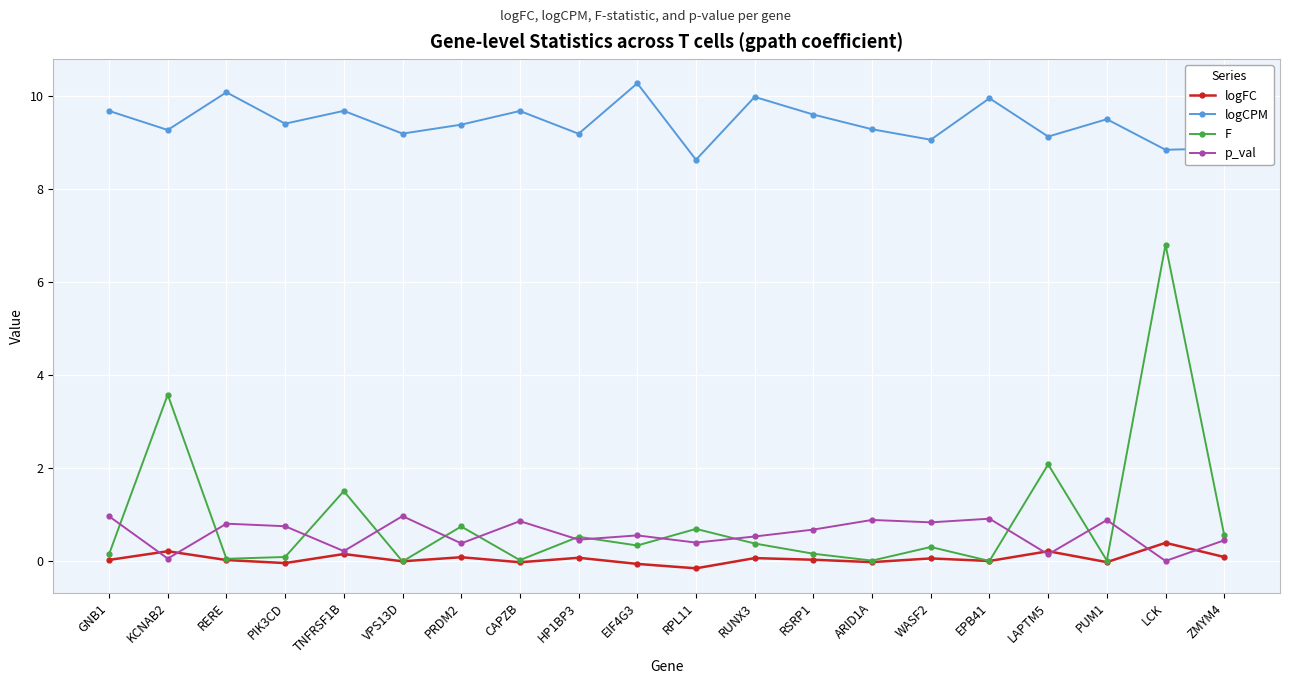

Rank the series by their maximum value, from lowest to highest.

logFC, p_val, F, logCPM